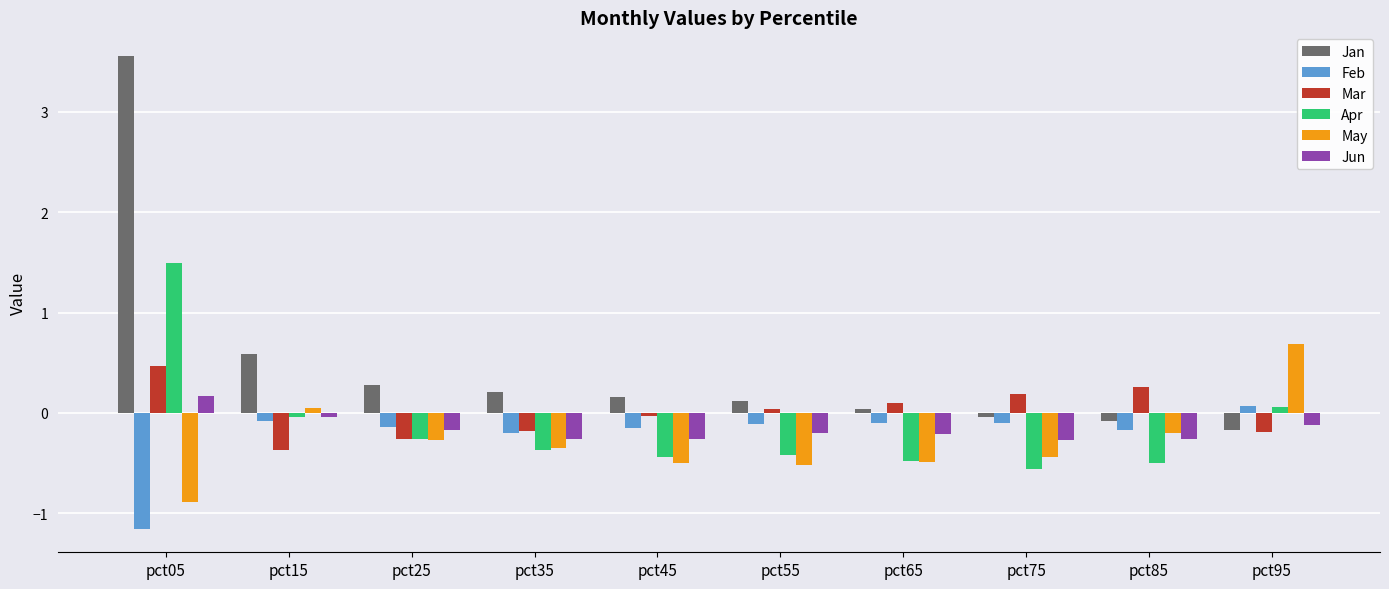

Between pct05 and pct45, which series saw the biggest shift?

Jan